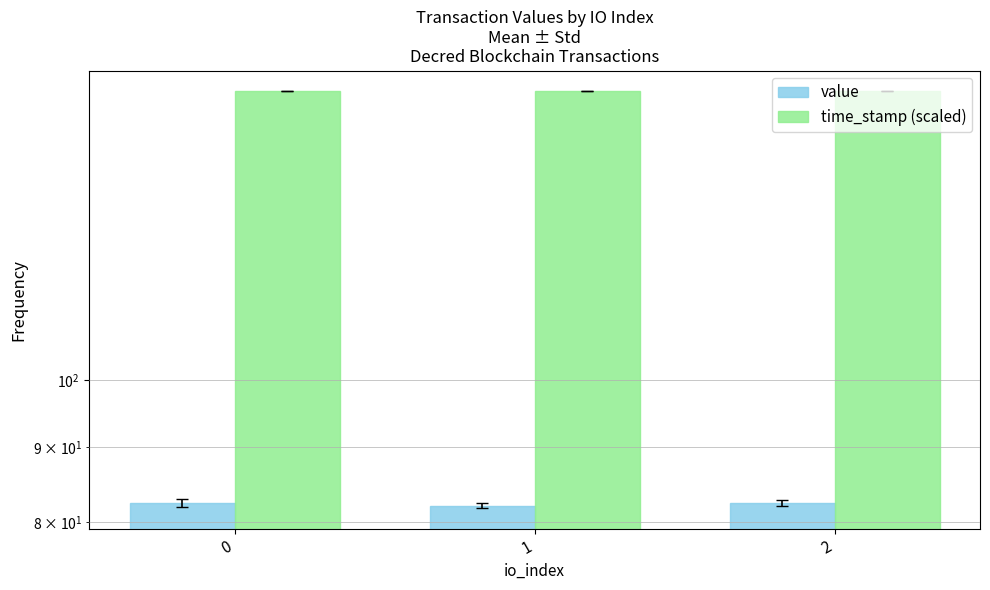

What is the difference between the value values at 0 and 1?

0.4